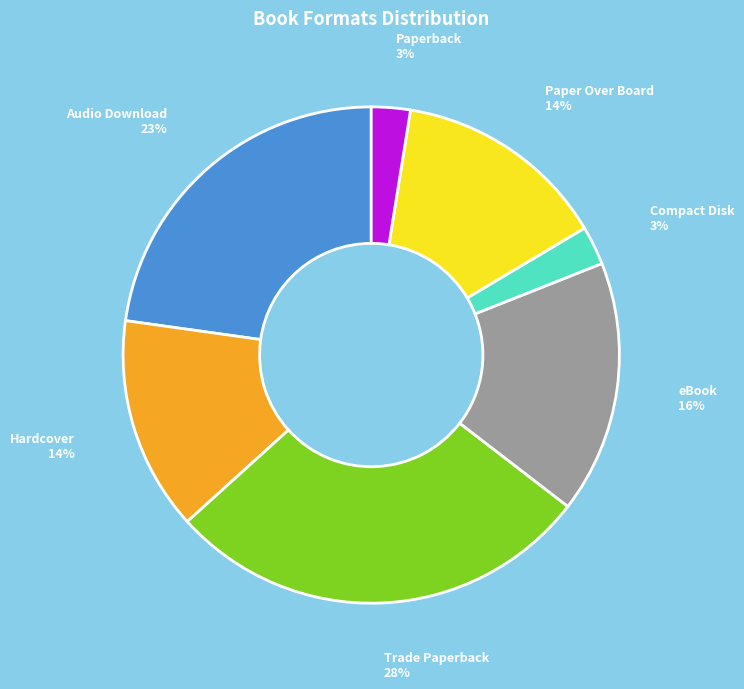

How many slices are in this pie chart?

7